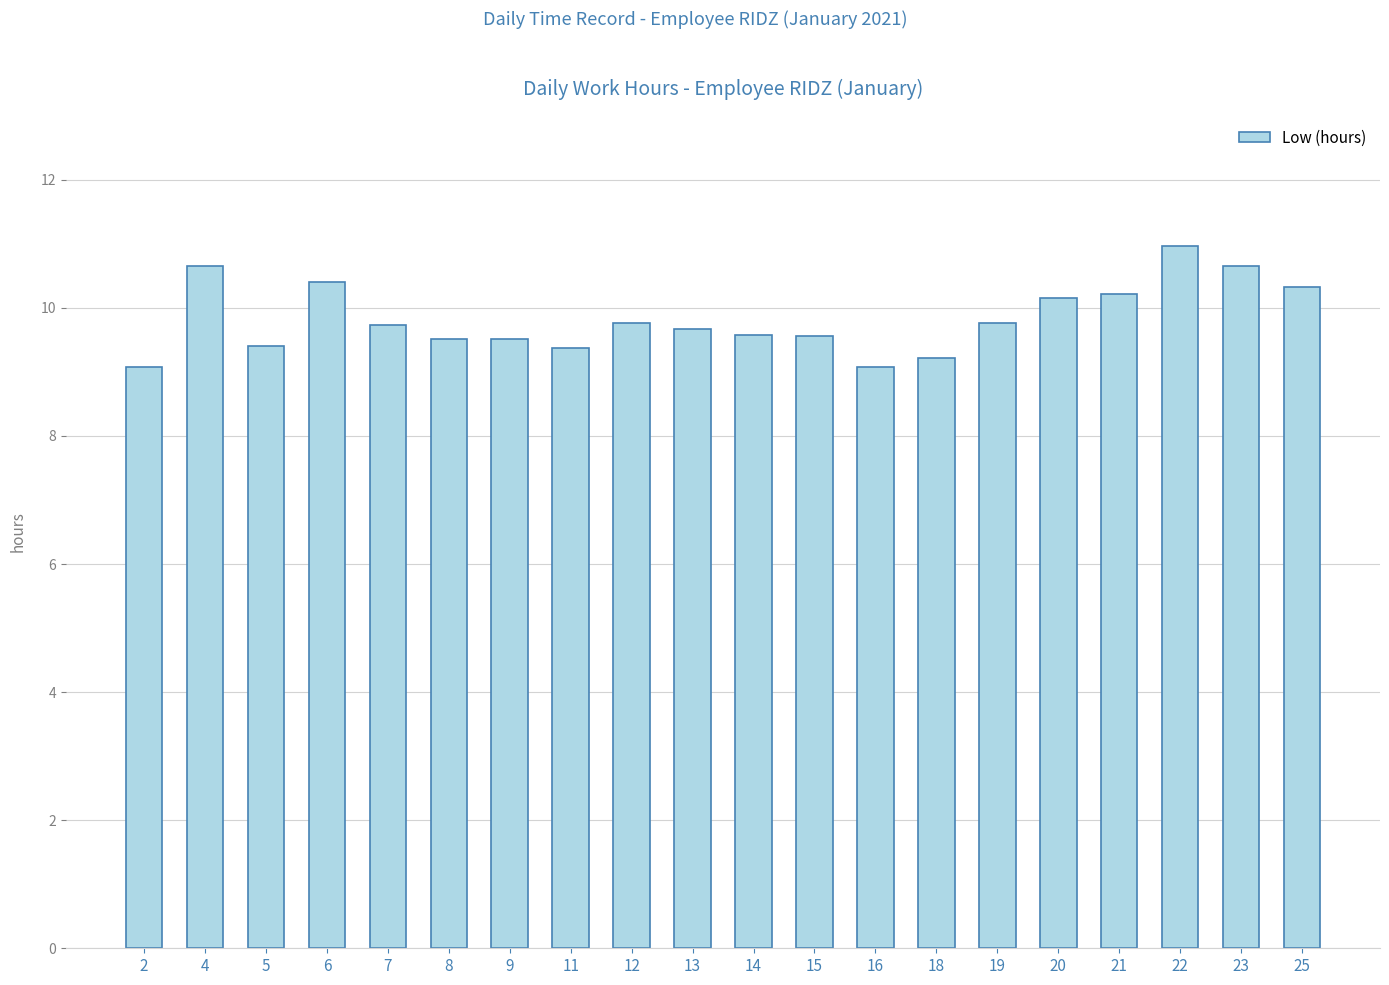

What is the difference between the values at 2 and 8?

0.4